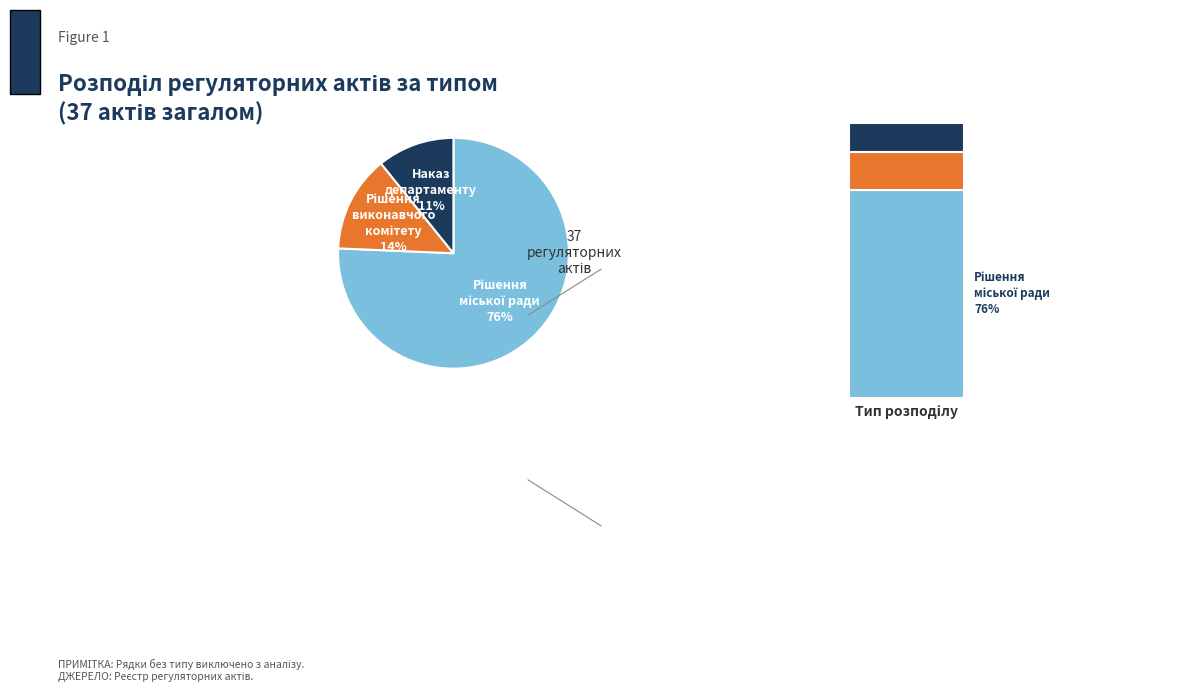

To the nearest percent, what is the difference between the Рішення виконавчого комітету міської ради and Рішення міської ради slice percentages?

62%